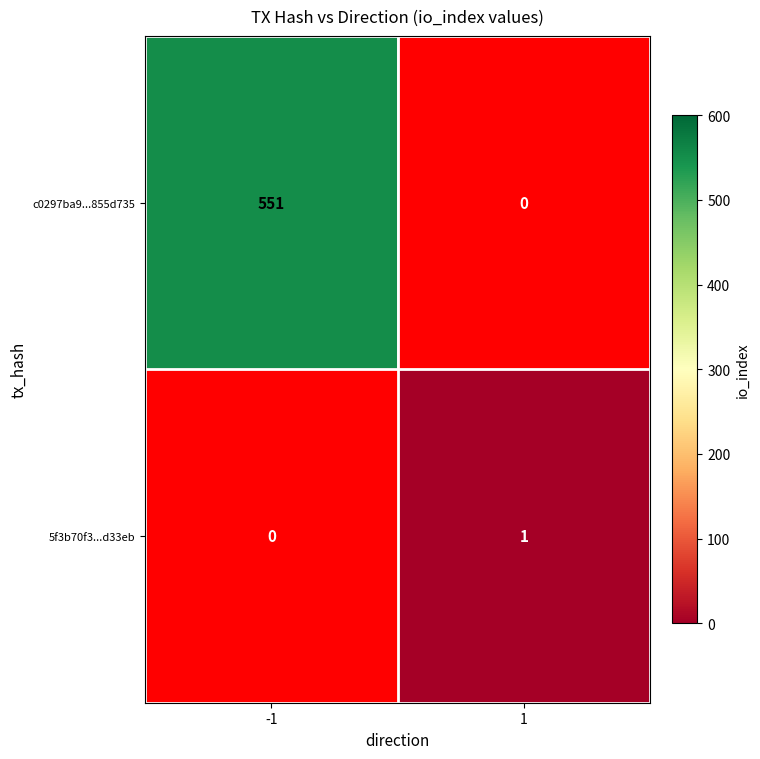

List the series in order of their overall mean, lowest first.

5f3b70f3...d33eb, c0297ba9...855d735